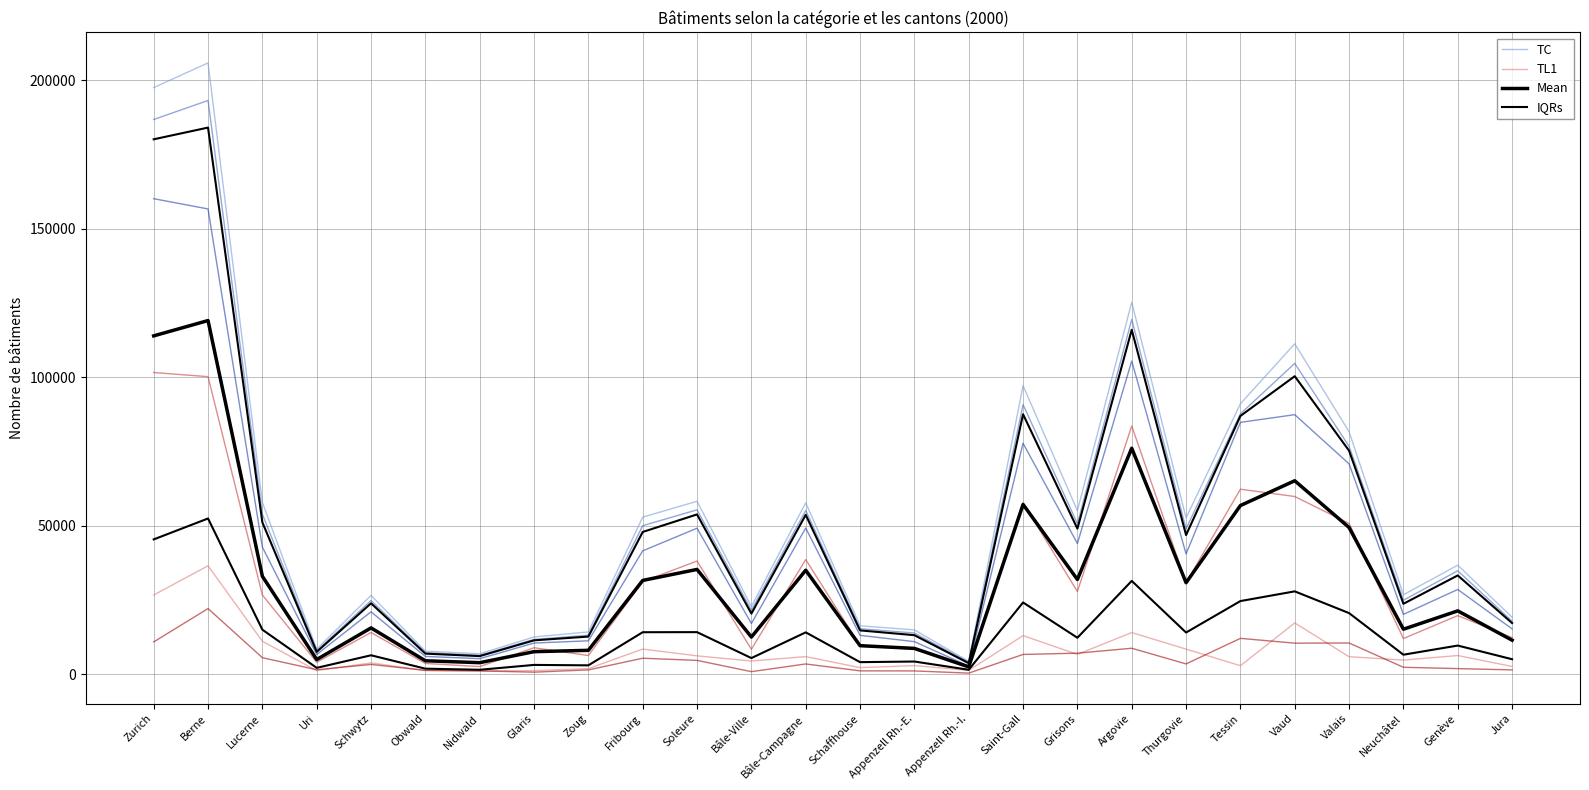

The value of TL1 at Tessin is 2876.0. True or false?

True